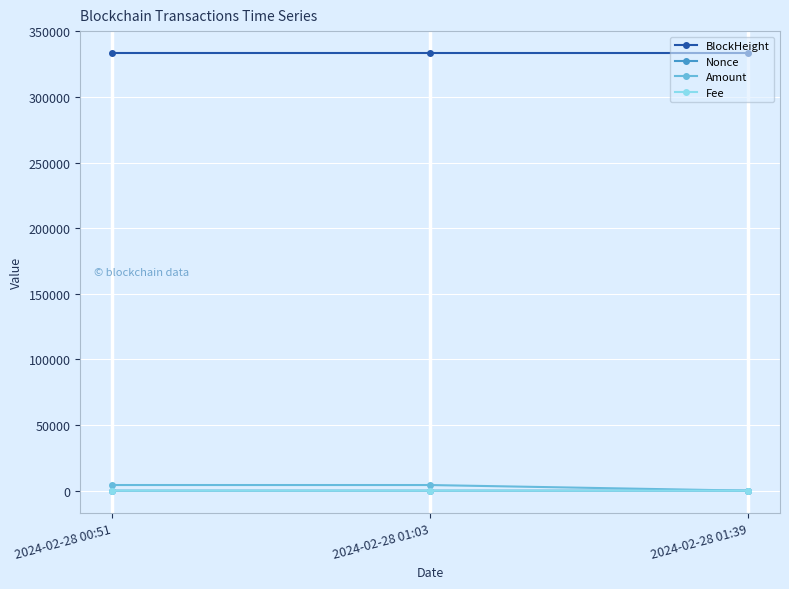

What is the label of the 3rd point from the left?

2024-02-28 01:39